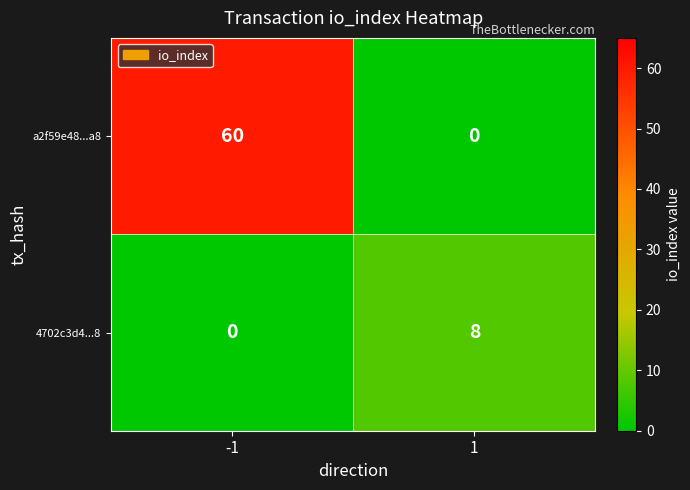

What is the difference between the highest and lowest values at -1?

60